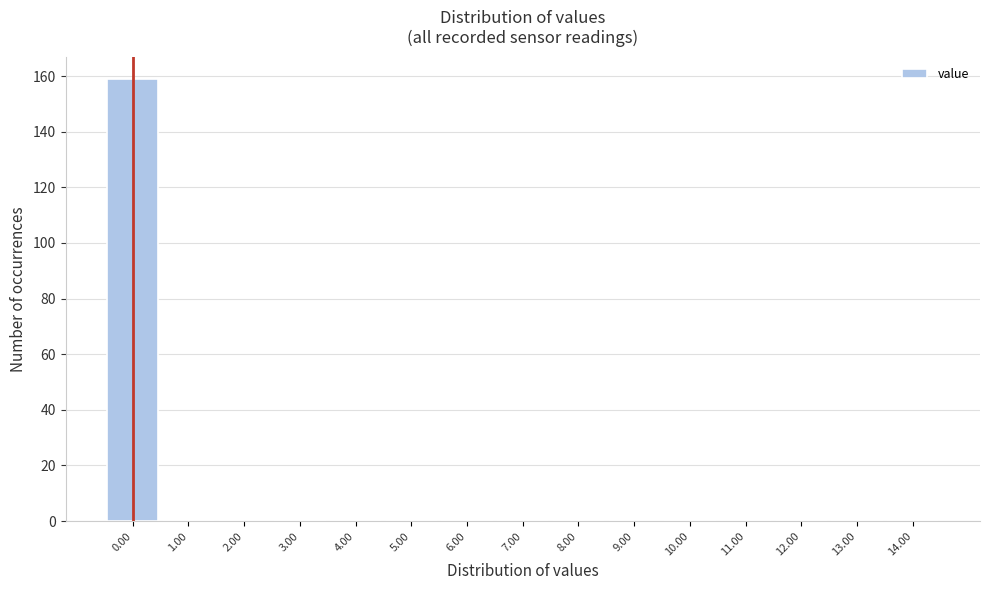

Over which range of the x-axis is the bar tallest?

-0.5 to 0.5